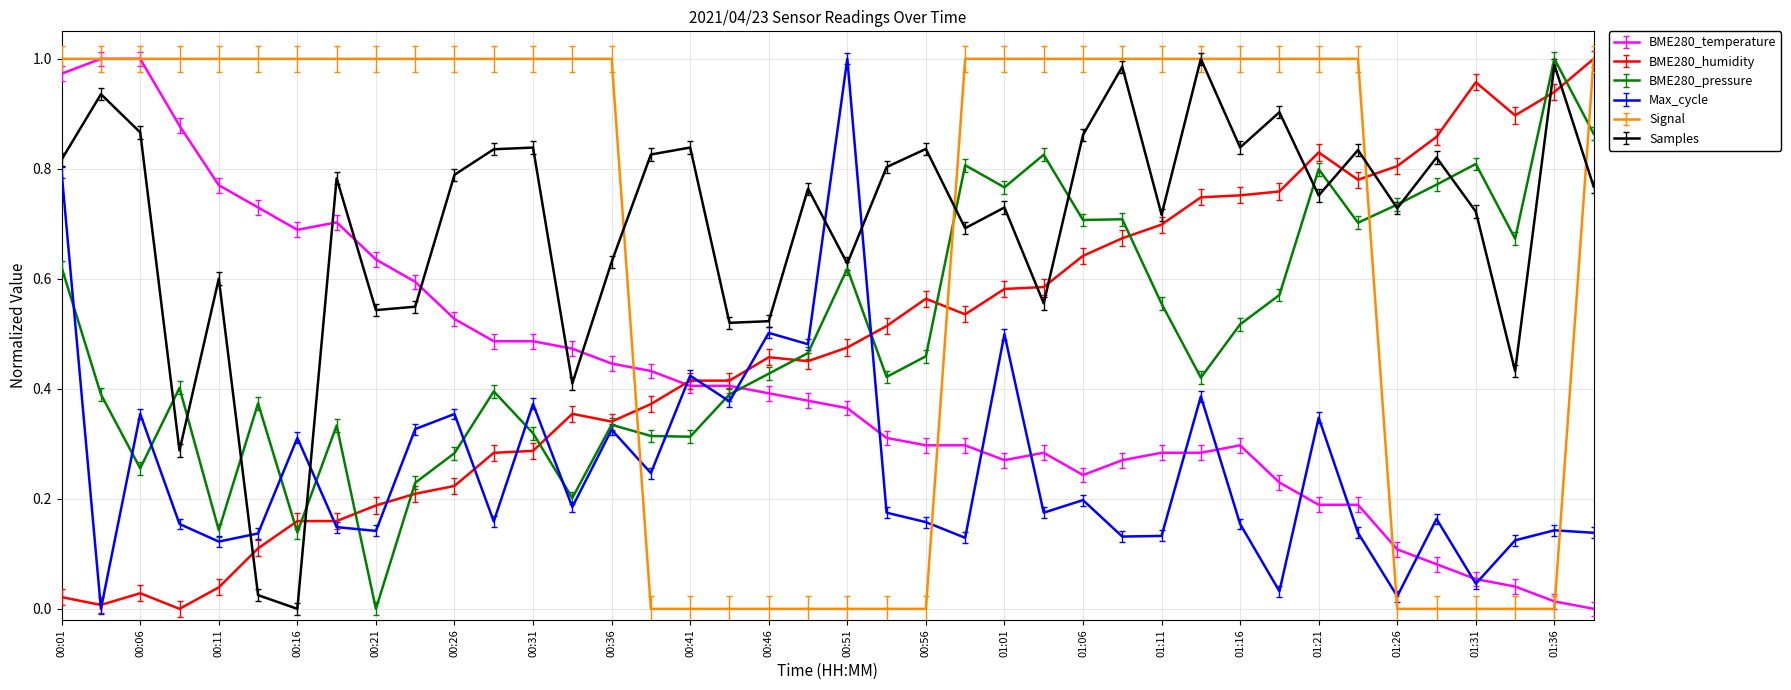

After their last crossing, which series has the higher values: Max_cycle or Signal?

Signal